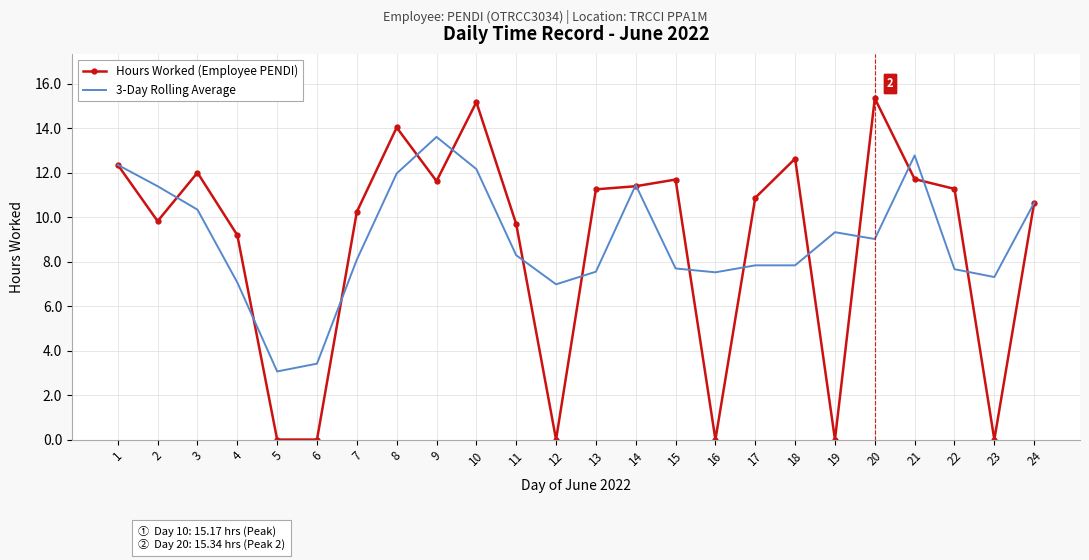

What is the difference between the highest and lowest values at 9?

2.0